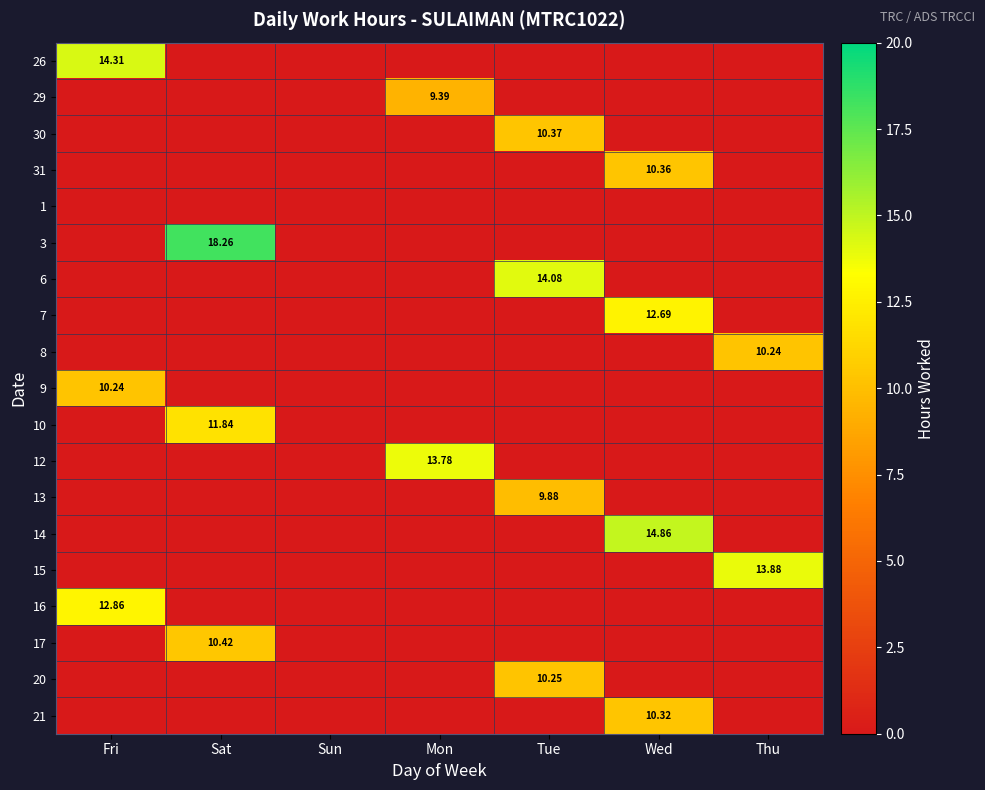

Rank the series at Wed from highest to lowest value.

14, 7, 31, 21, 26, 29, 30, 1, 3, 6, 8, 9, 10, 12, 13, 15, 16, 17, 20